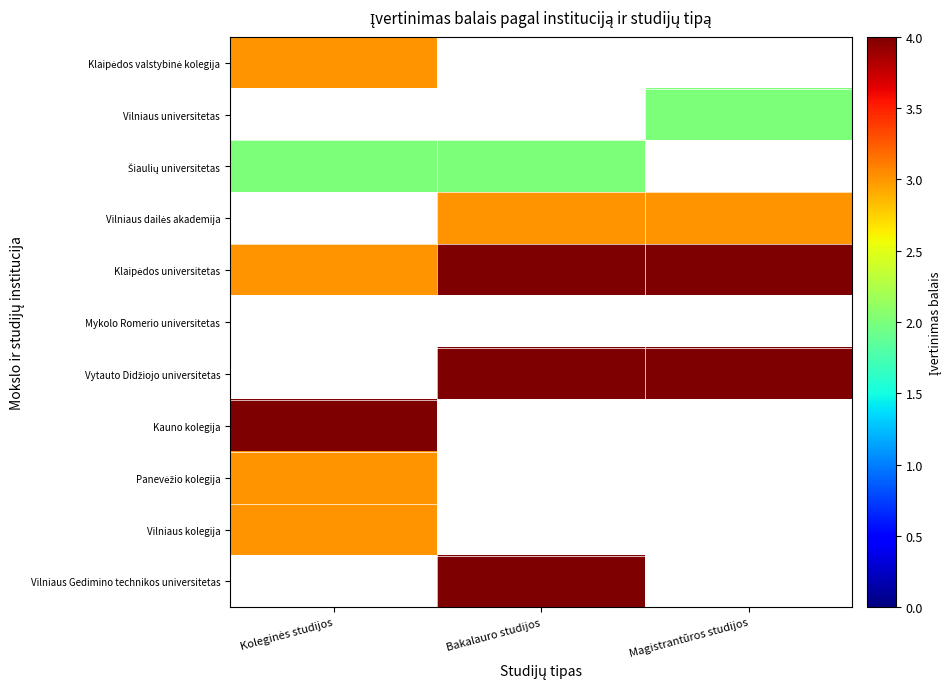

Which label corresponds to the largest value in the chart?

Bakalauro studijos